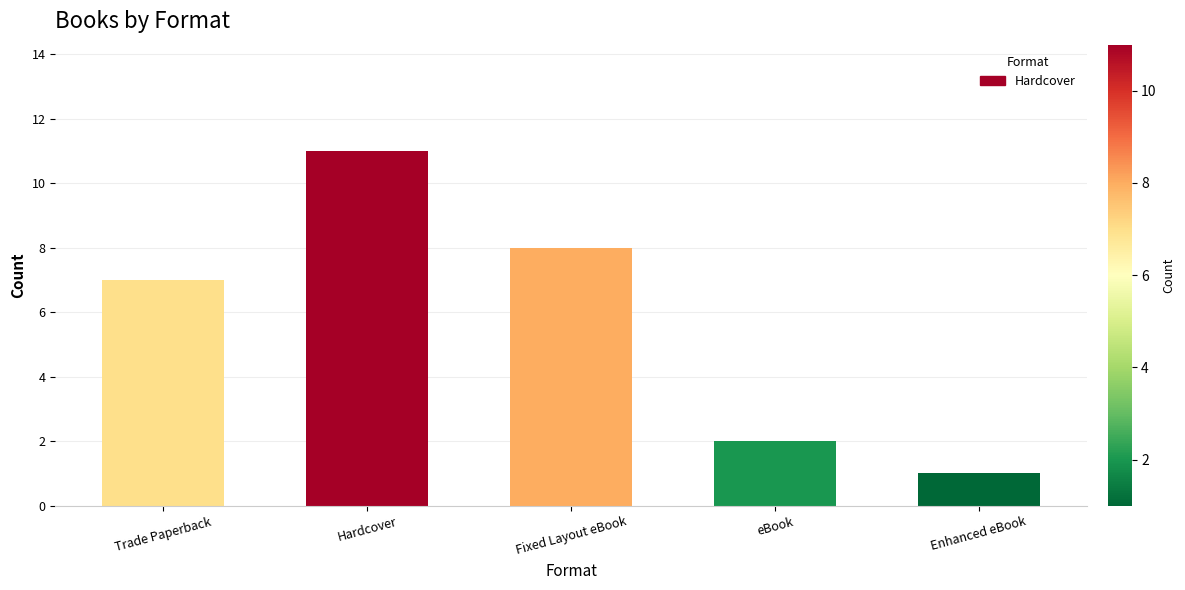

What is the greatest value displayed?

11